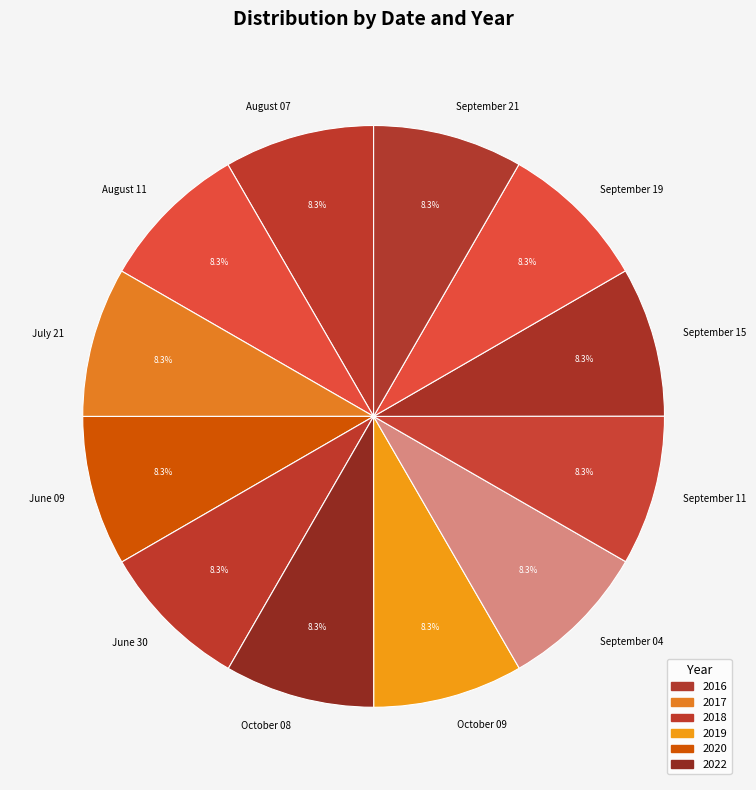

Approximately how many times larger is the value at September 04 compared to September 21?

1.0